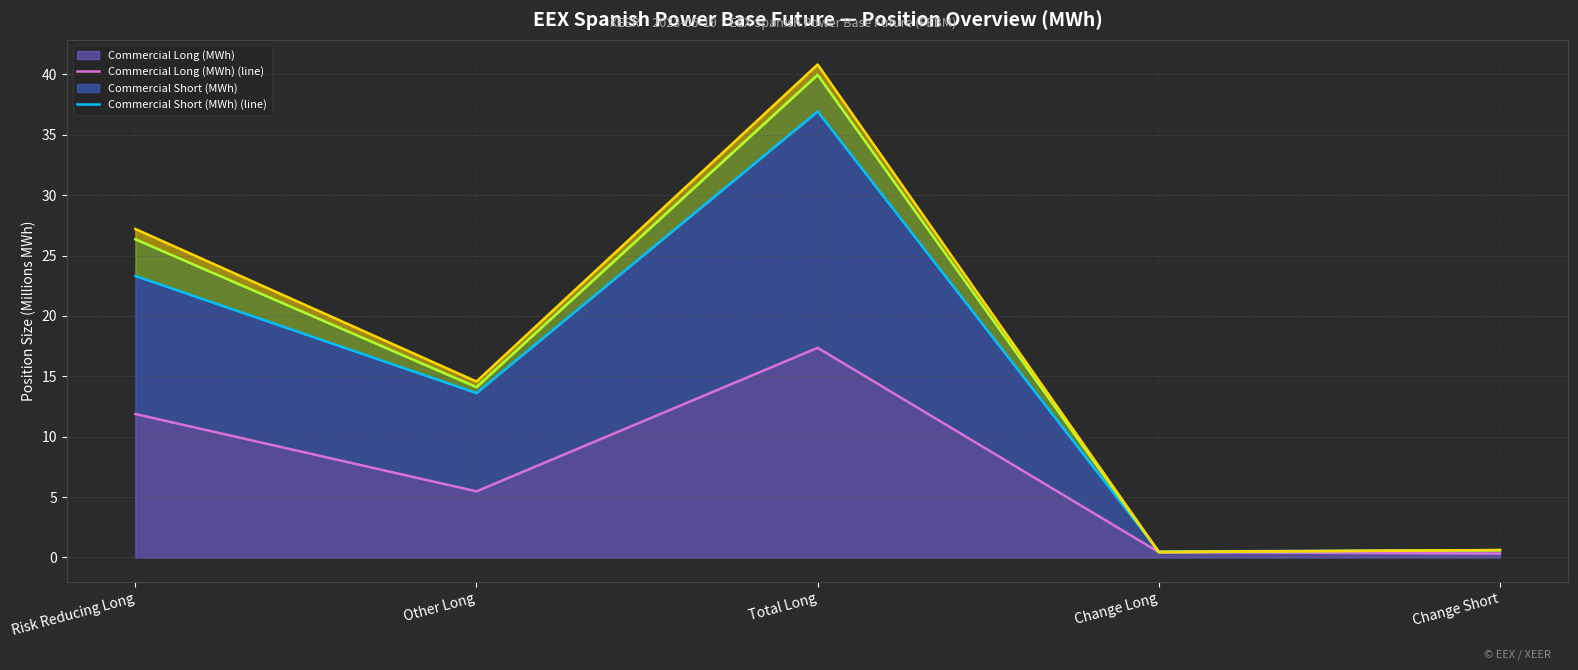

How many lines are shown in the chart?

4